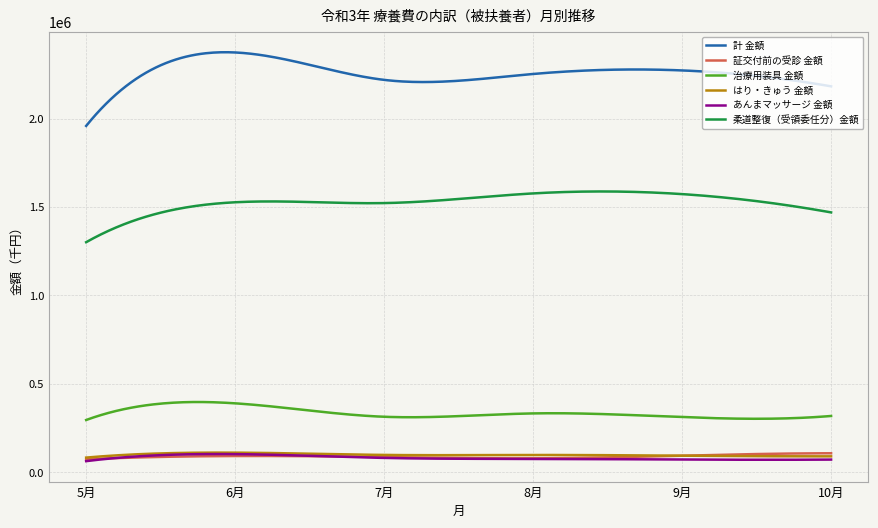

Which series has the widest spread of values?

計 金額